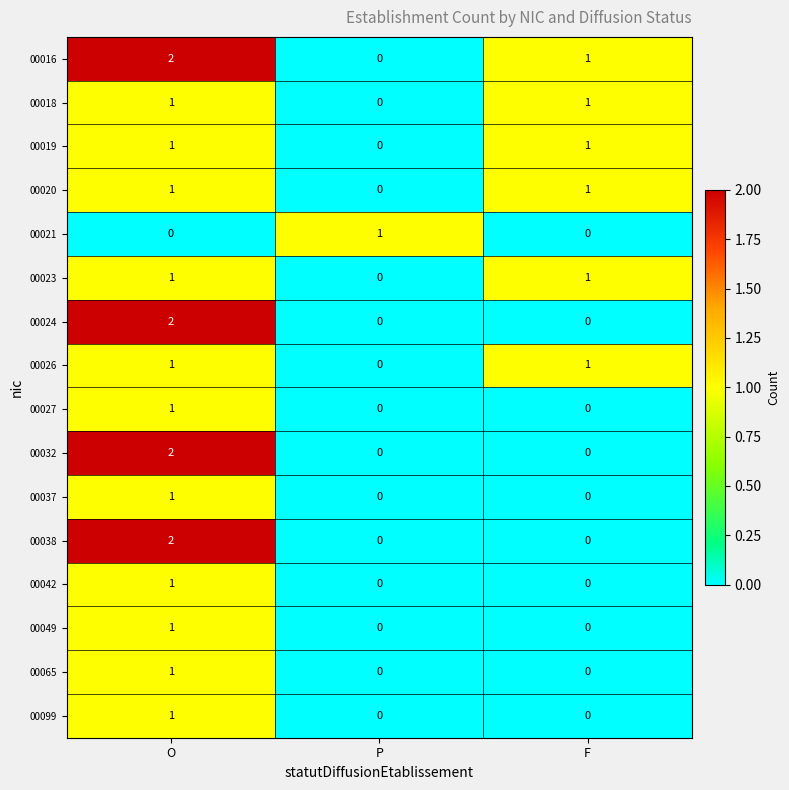

What is the total value across all series at P?

1